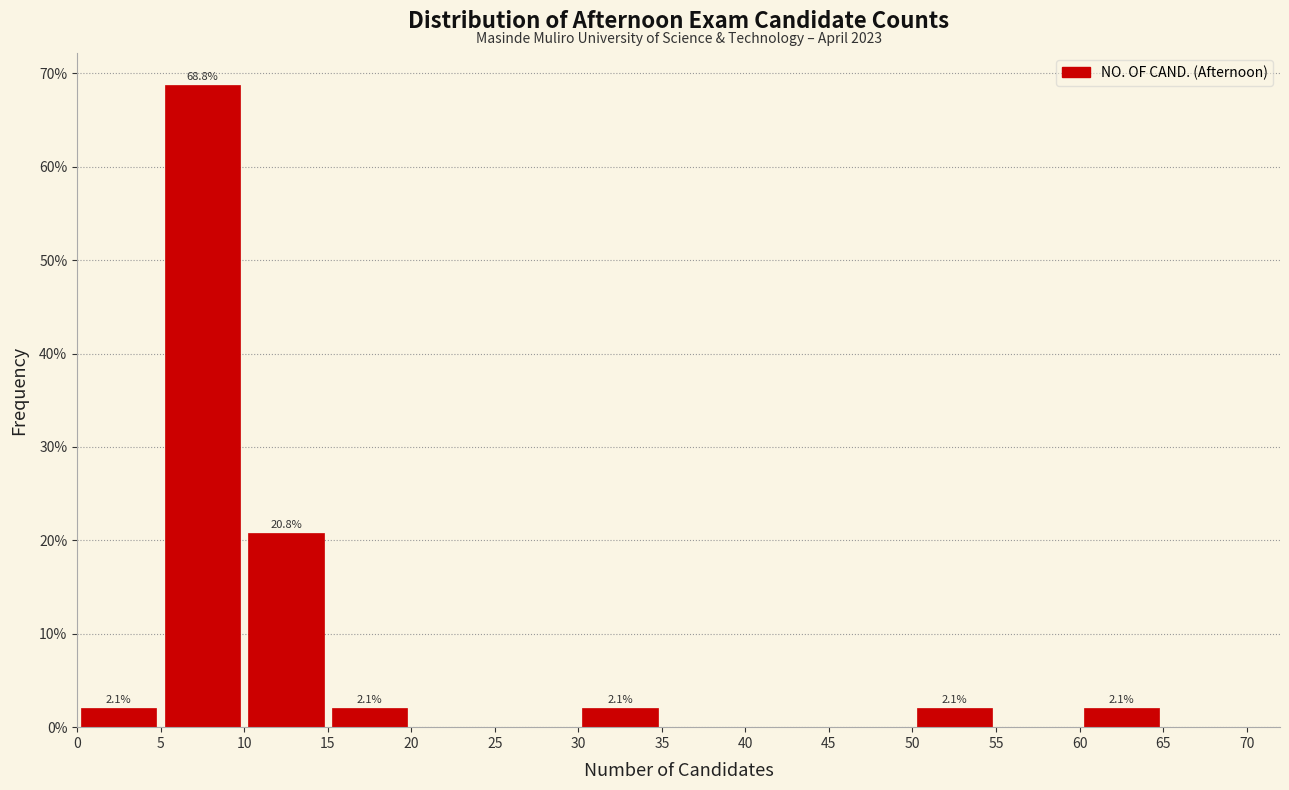

Over which range of the x-axis is the bar tallest?

5 to 10